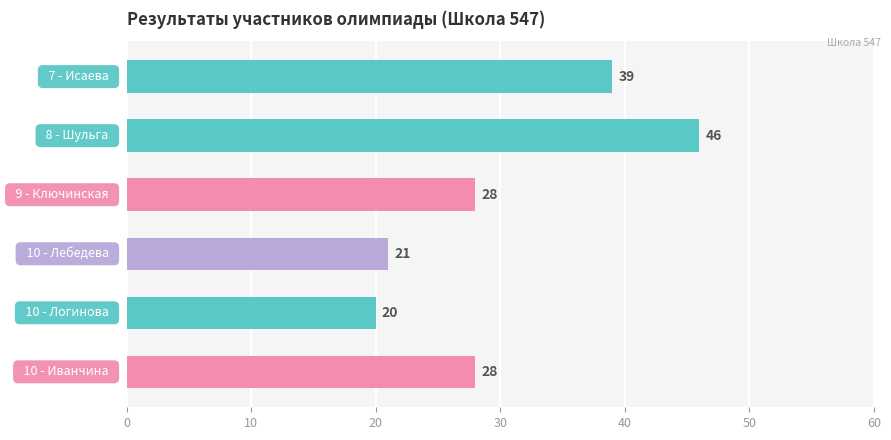

What is the maximum value shown in the chart?

46